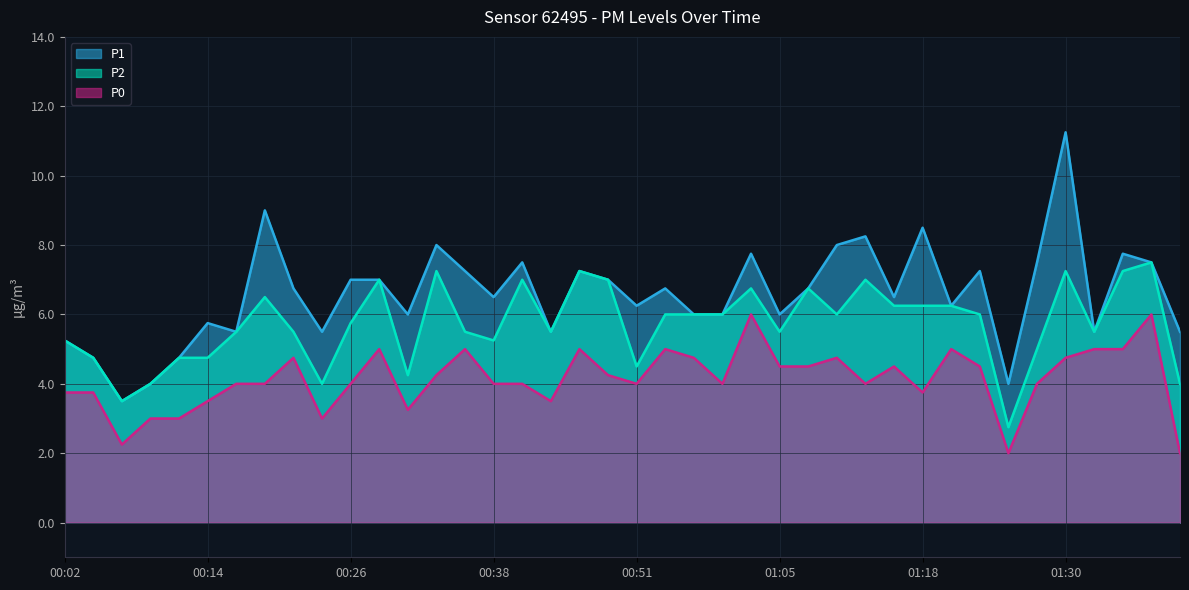

At which label does P0 reach its minimum?

01:25